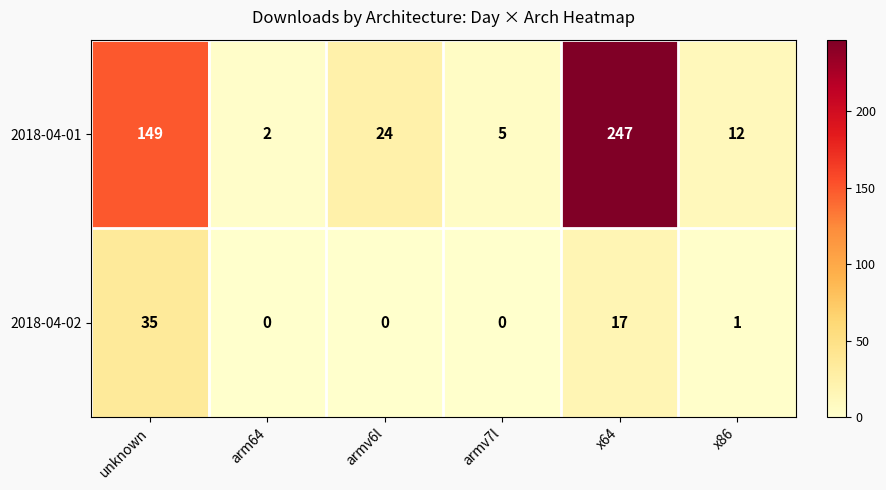

How many data points does each series have?

6